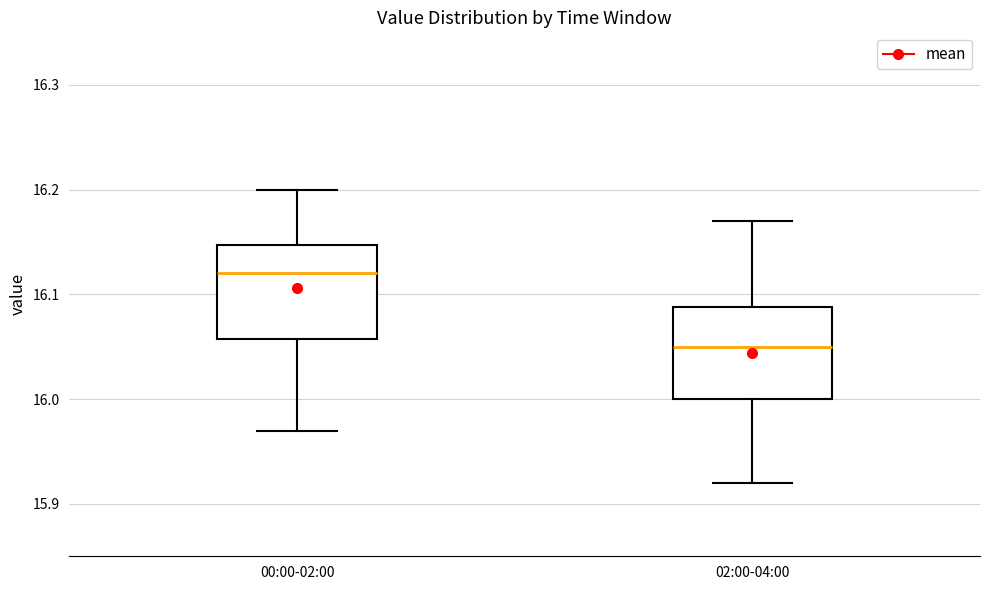

Reading left to right, transcribe this box plot: for each box, give where its median line is, the range the box spans, and where its two whiskers end, as read against the y-axis. The values are not printed on the chart, so give them approximately, as read against the axis.

00:00-02:00: median 16.12, box 16.06 to 16.15, whiskers 15.97 to 16.20
02:00-04:00: median 16.05, box 16.00 to 16.09, whiskers 15.92 to 16.17